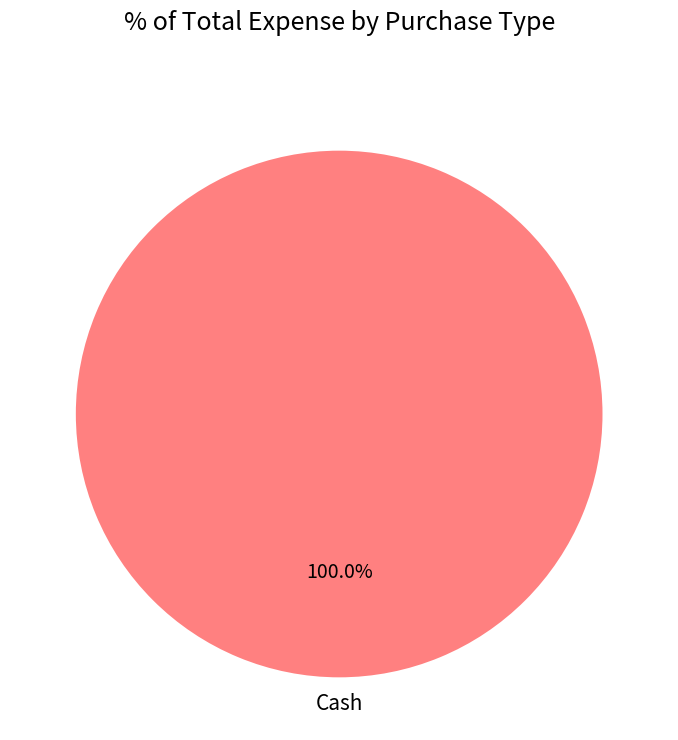

Rank the categories by value from highest to lowest.

Cash